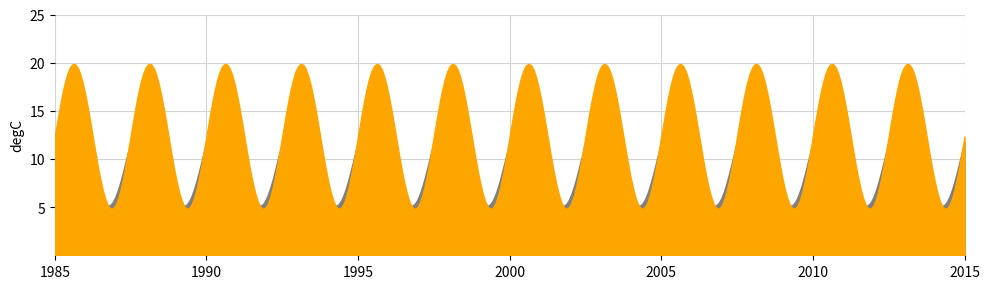

The Z3_OL_A3_s5_corr series shows 11.3 at 30. True or false?

False